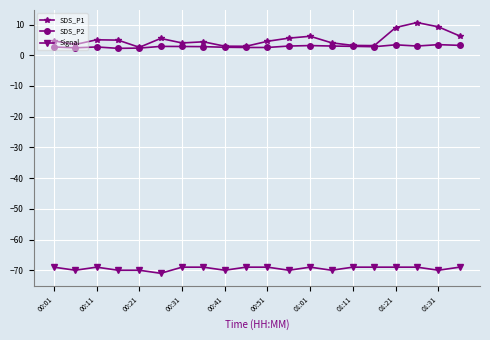

Rank the series by their maximum value, from lowest to highest.

Signal, SDS_P2, SDS_P1